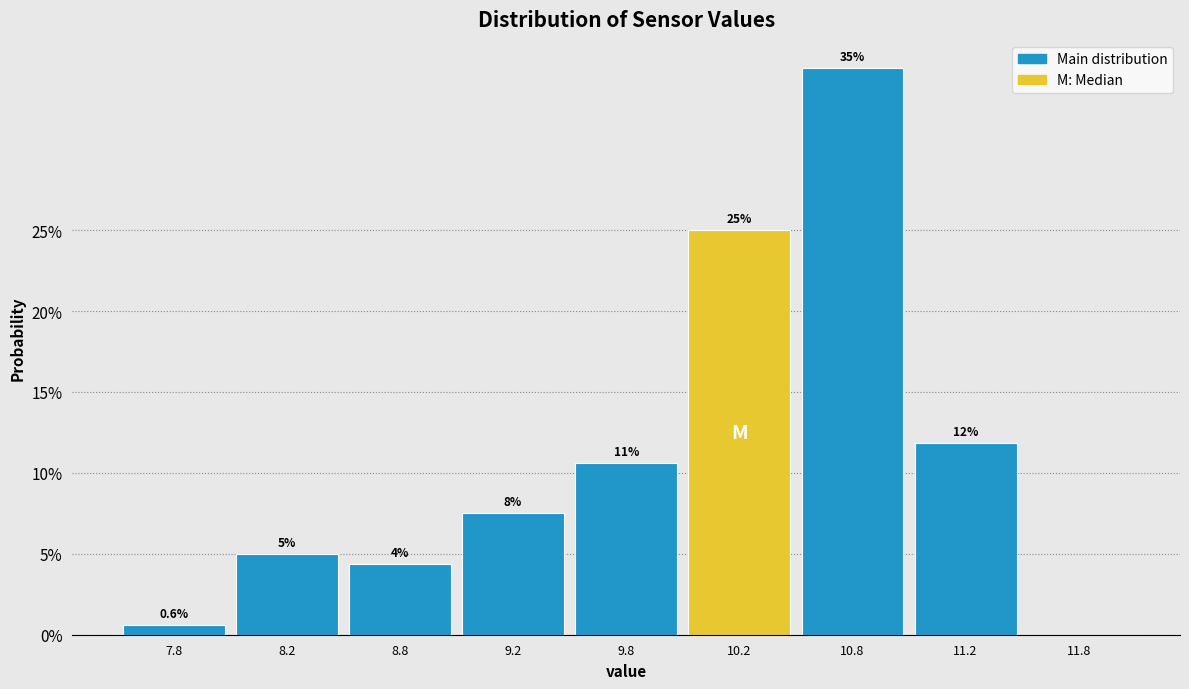

Between 7.8 and 11.2, which is larger?

11.2